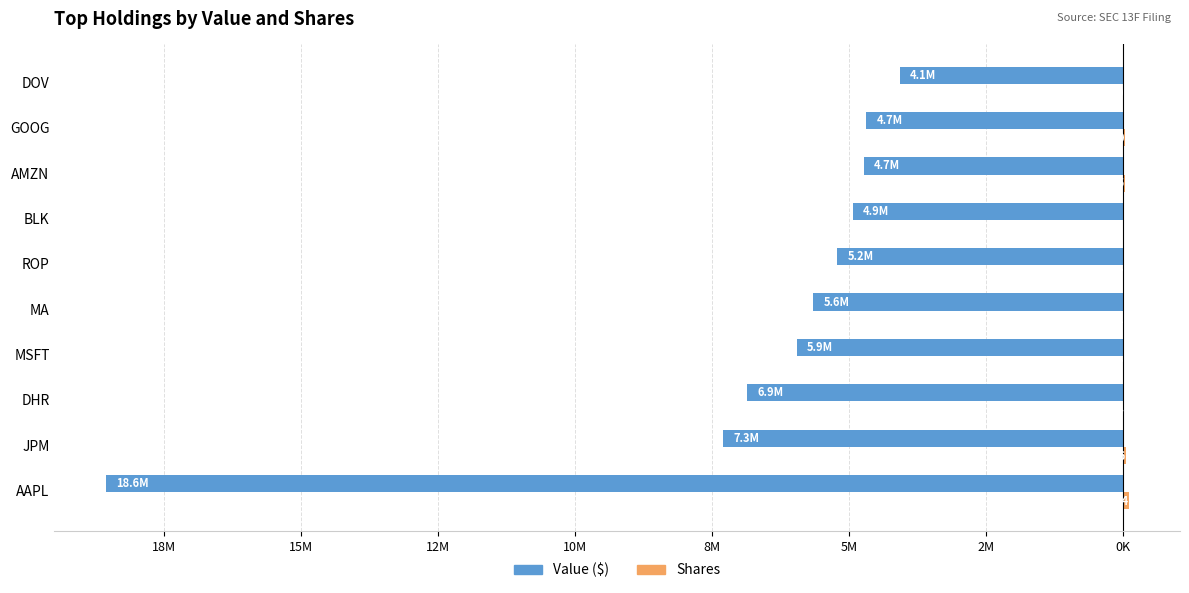

What is the difference between the second highest and second lowest values in the Value ($) series?

2611137